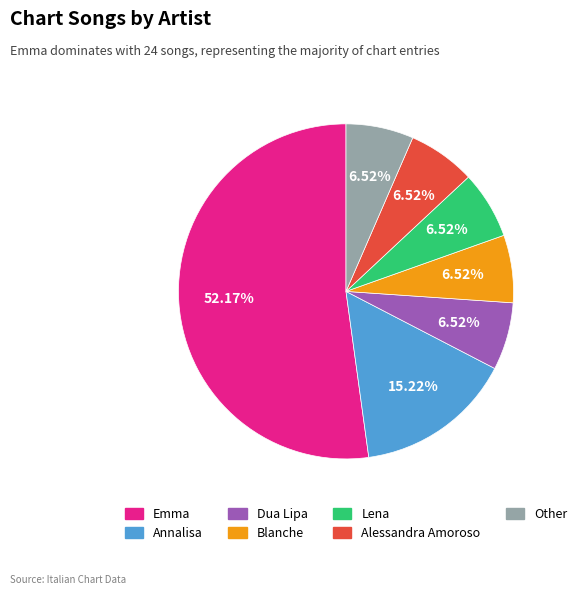

How many segments does this pie chart have?

7